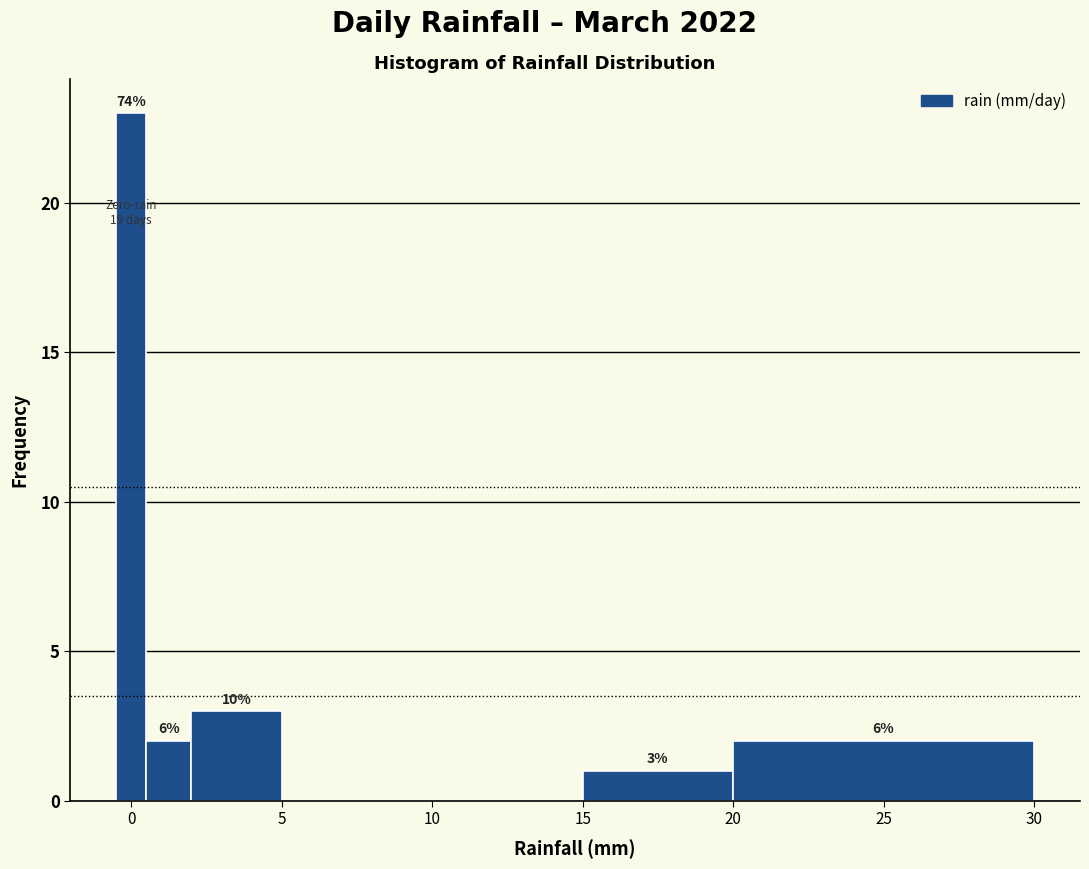

Read against the x-axis, roughly where is the centre of the tallest bar?

0.0